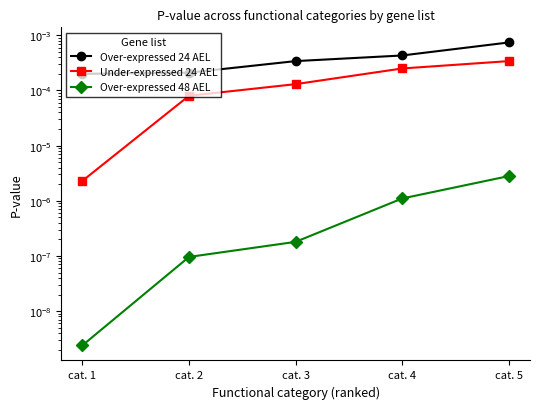

At how many categories does at least one series exceed 0?

5